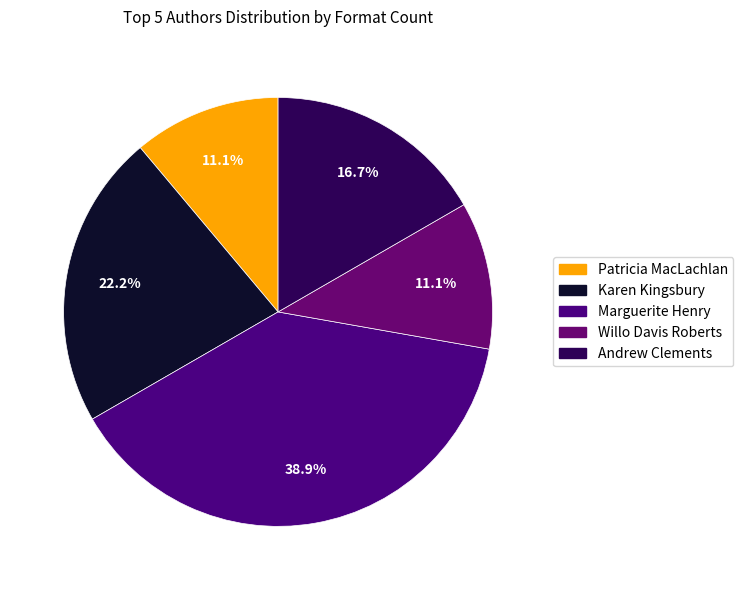

To the nearest percent, what percentage of the pie is Andrew Clements?

17%